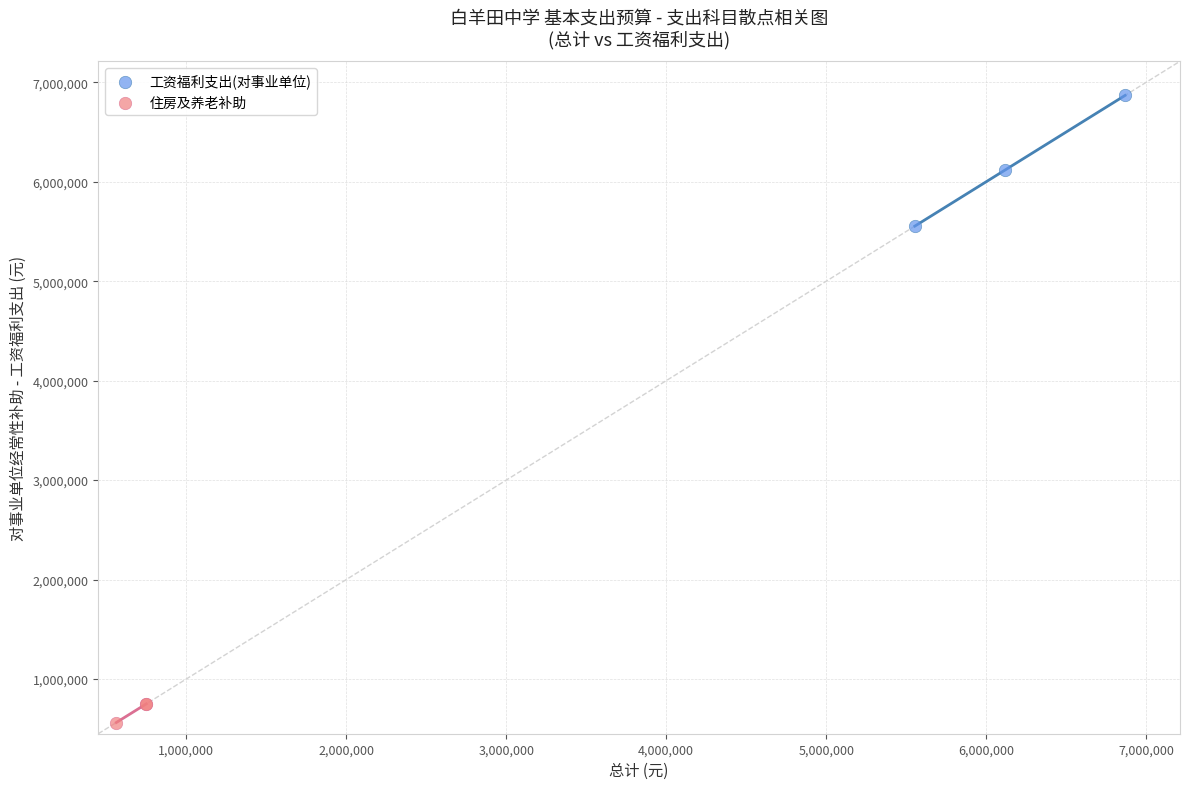

What are all the series names shown in the legend?

工资福利支出(对事业单位), 住房及养老补助